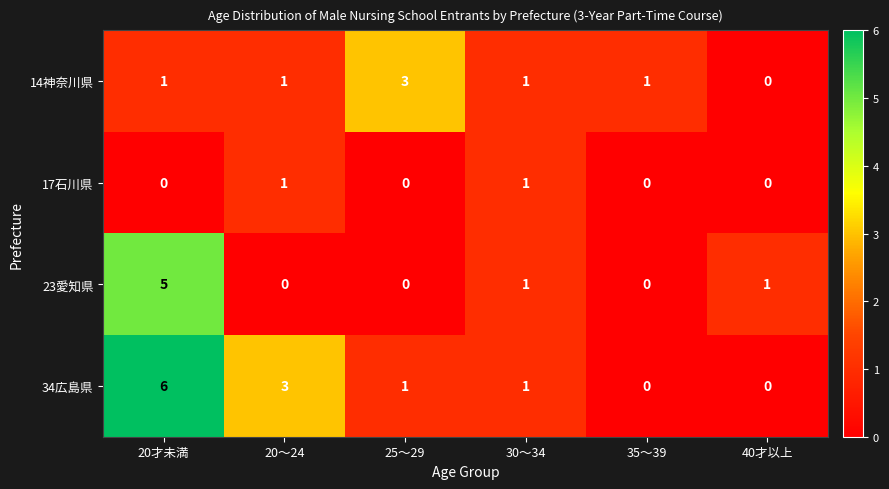

Where does the 34広島県 series first go above 1?

20才未満